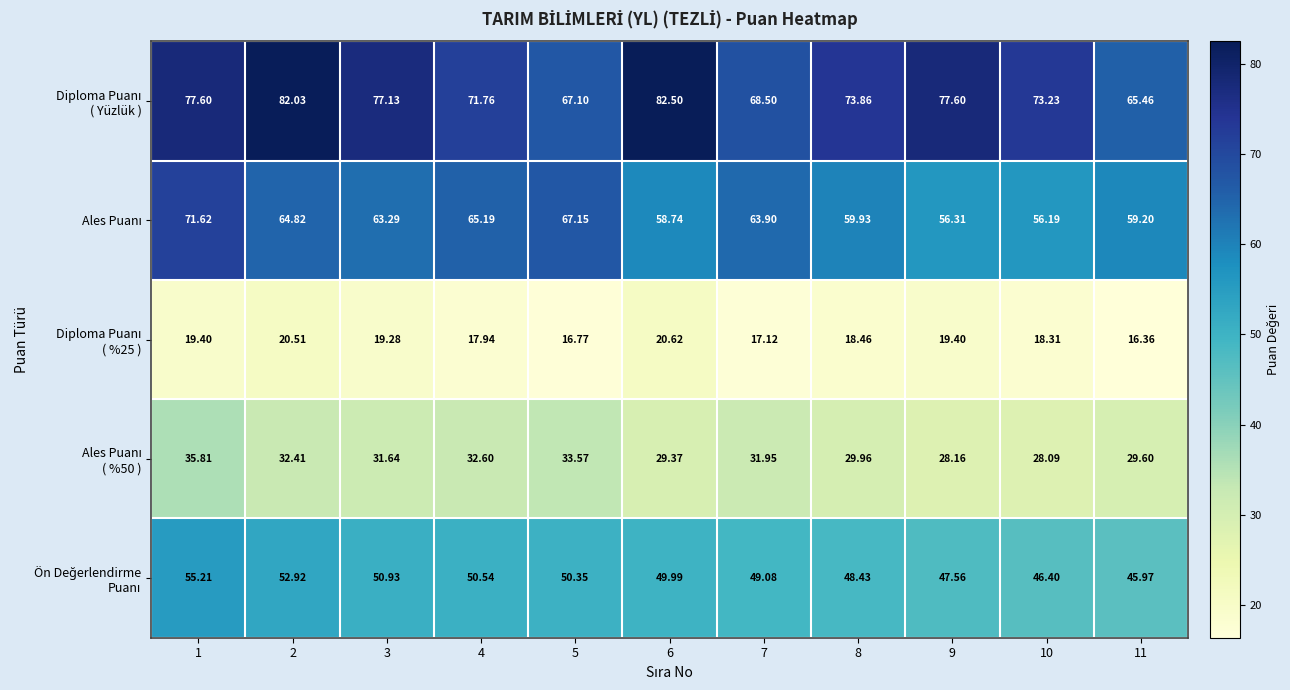

At 4, list the series in order from largest to smallest.

Diploma Puanı ( Yüzlük ), Ales Puanı, Ön Değerlendirme Puanı, Ales Puanı ( %50 ), Diploma Puanı ( %25 )